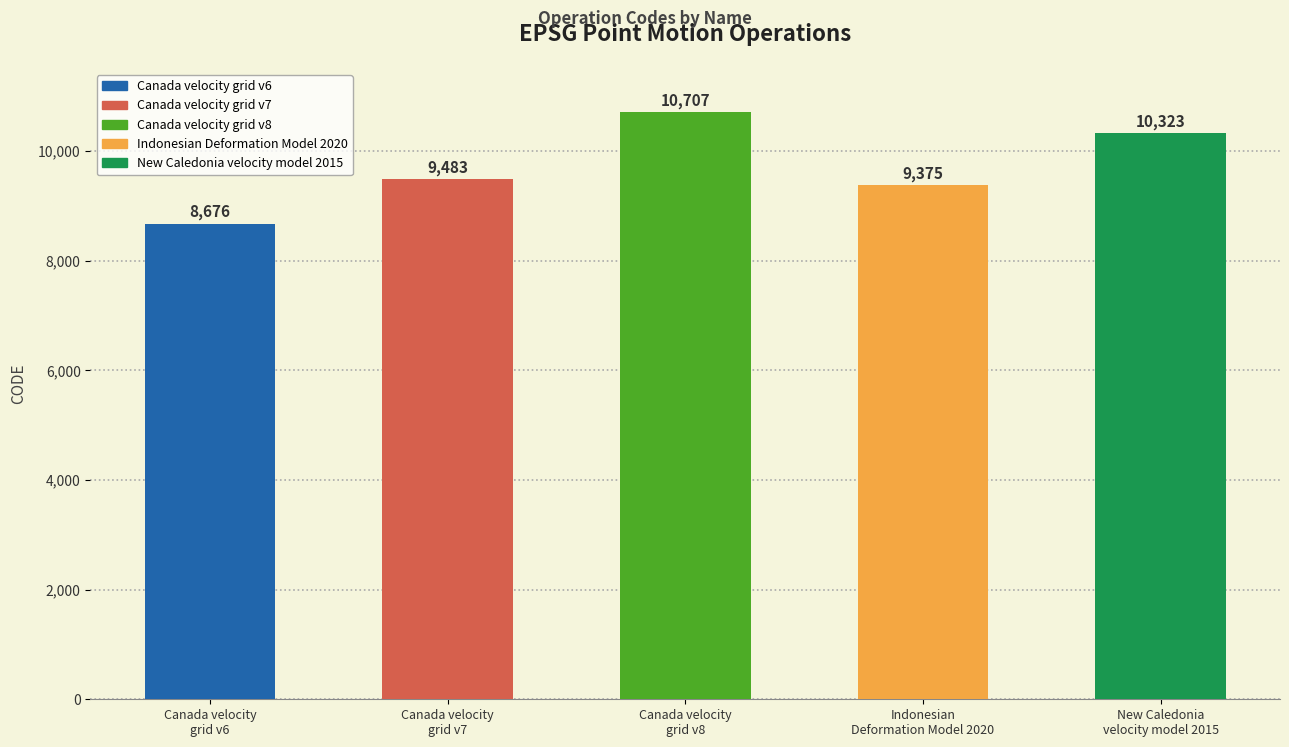

What is the approximate value at Canada velocity
grid v6?

8676